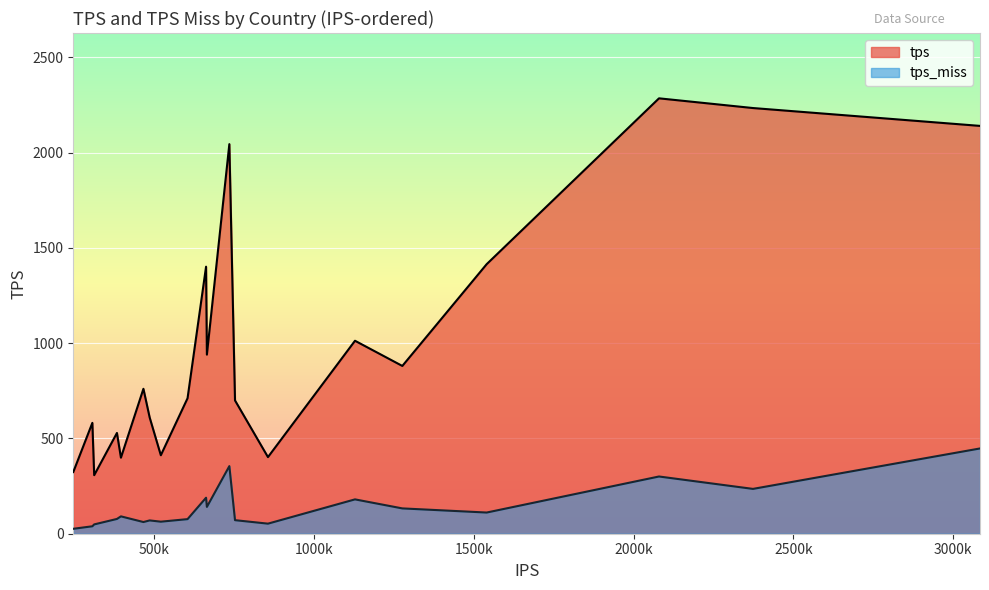

Which series has the largest range (max minus min)?

tps